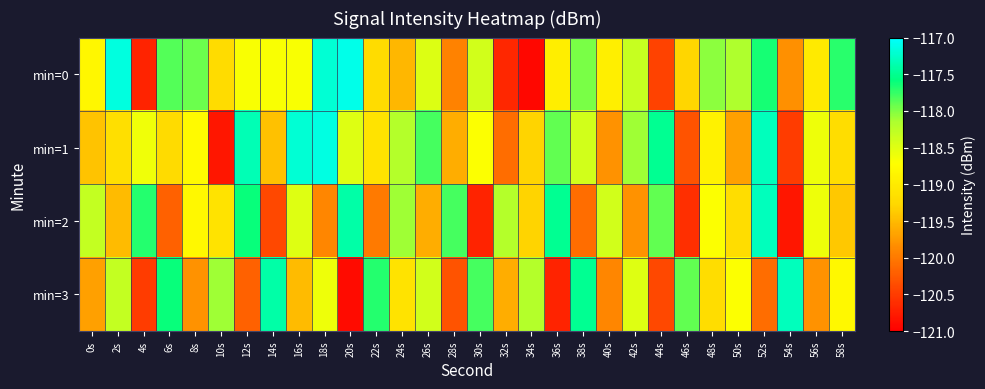

What is the total value across all series at 52s?

-472.4